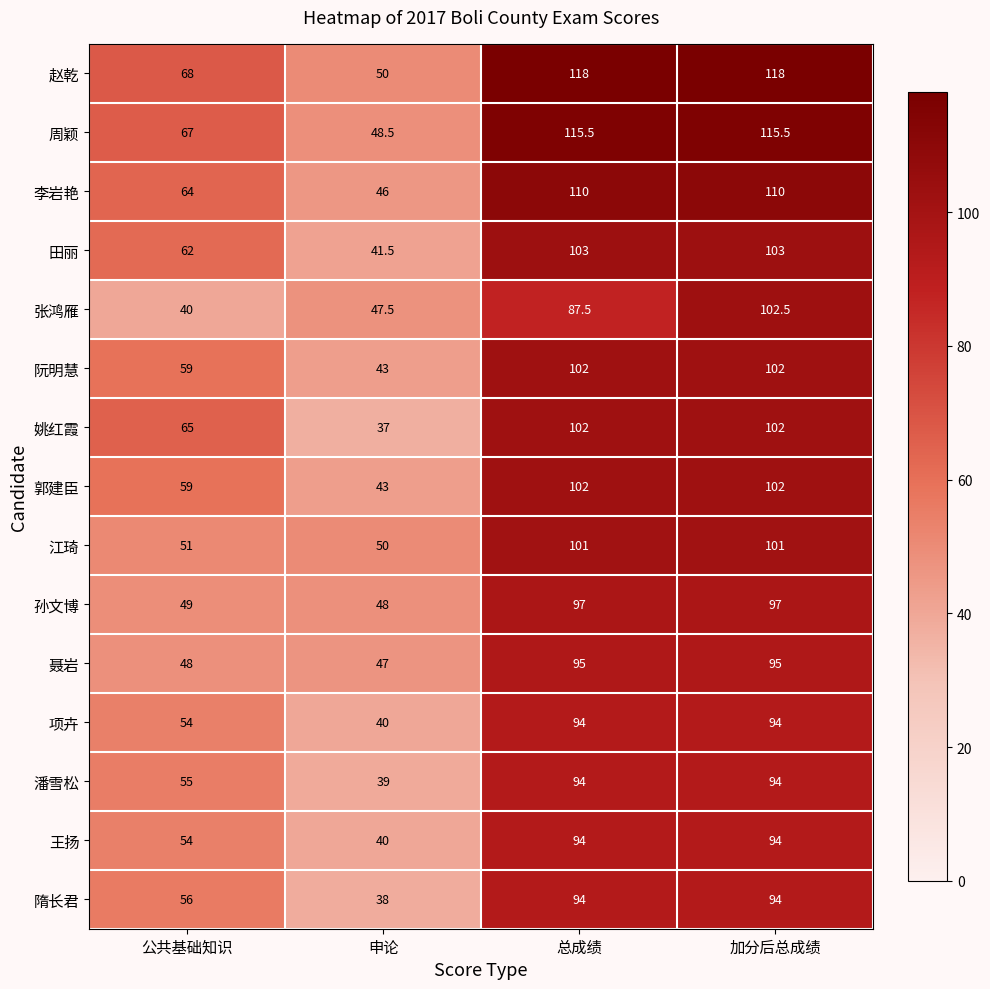

Where is 郭建臣 nearest to the value 72?

公共基础知识